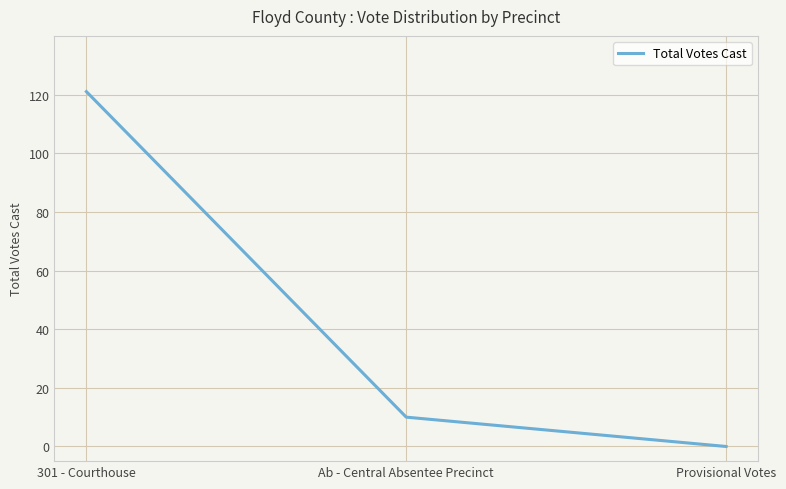

Reading right to left, extract all data points from this chart.

Provisional Votes=0	Ab - Central Absentee Precinct=10	301 - Courthouse=121